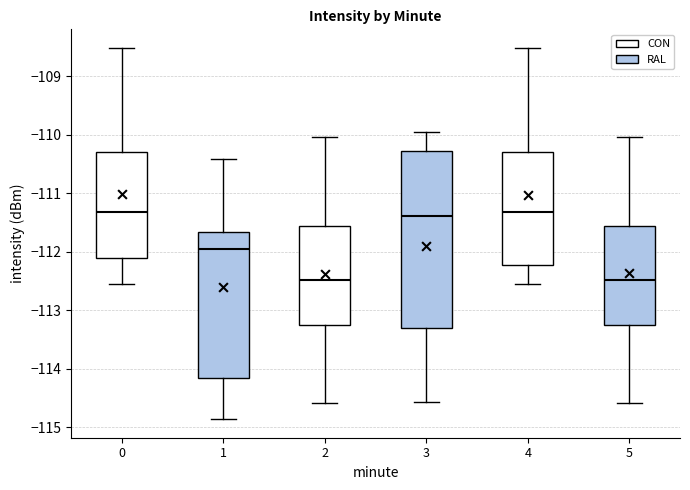

Reading left to right, read every box against the y-axis: the position of its median line, the range the box covers, and the ends of its whiskers. The values are not printed on the chart, so give them approximately, as read against the axis.

0: median -111.3, box -112.1 to -110.3, whiskers -112.6 to -108.5
1: median -111.9, box -114.2 to -111.7, whiskers -114.9 to -110.4
2: median -112.5, box -113.2 to -111.6, whiskers -114.6 to -110.0
3: median -111.4, box -113.3 to -110.3, whiskers -114.6 to -109.9
4: median -111.3, box -112.2 to -110.3, whiskers -112.6 to -108.5
5: median -112.5, box -113.2 to -111.6, whiskers -114.6 to -110.0